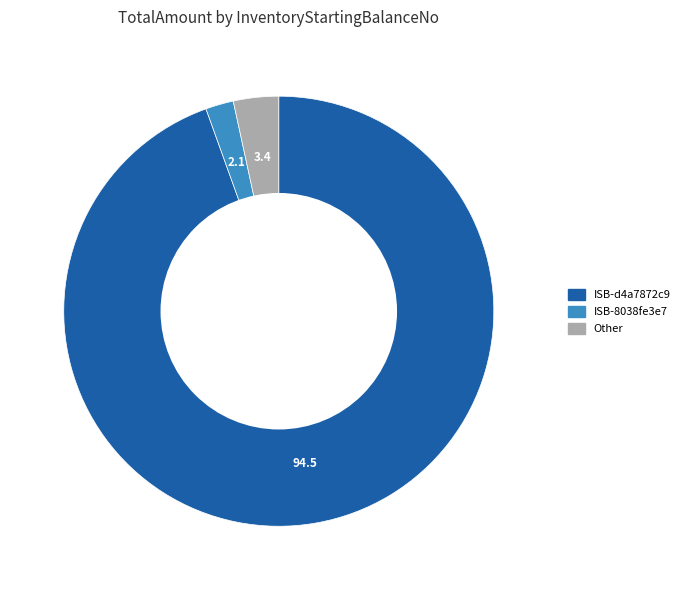

Is there any slice that represents more than half of the pie?

Yes